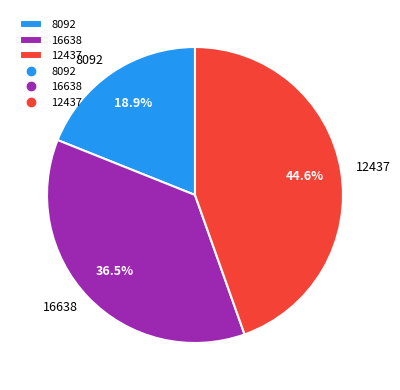

How many slices are in this pie chart?

3